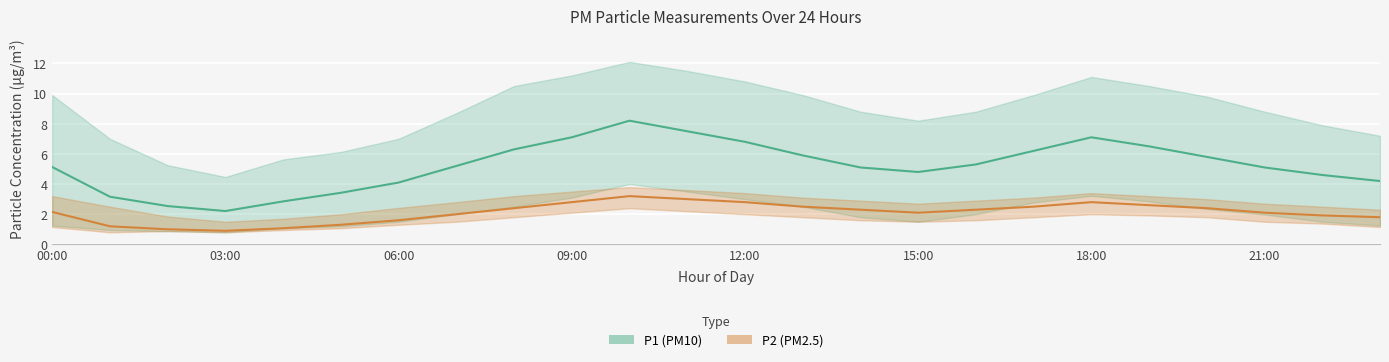

True or false: P1 (PM10) and P2 (PM2.5) cross at least once.

False